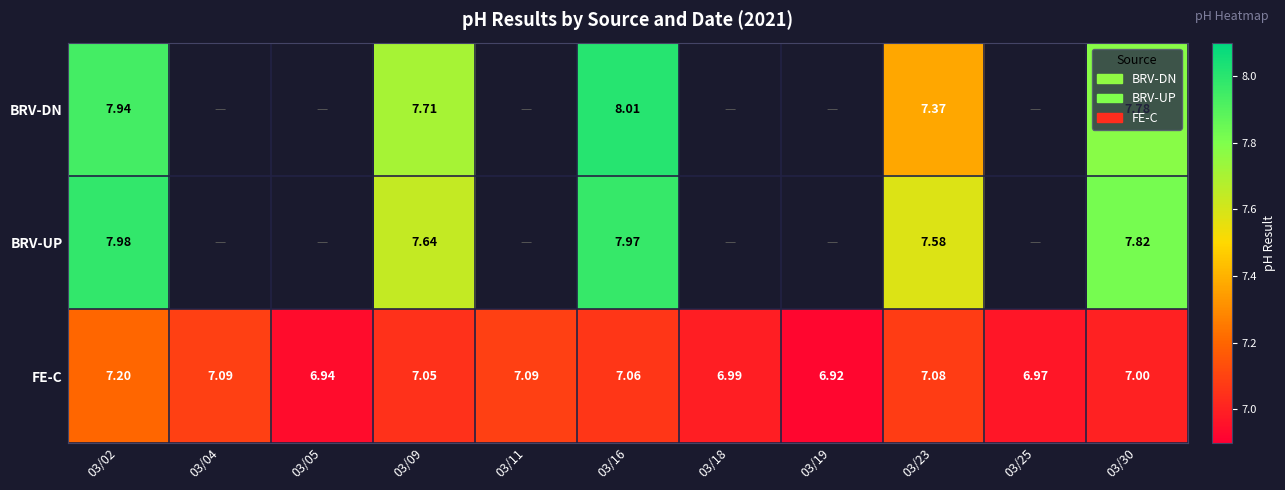

Which label corresponds to the smallest value in the chart?

03/19